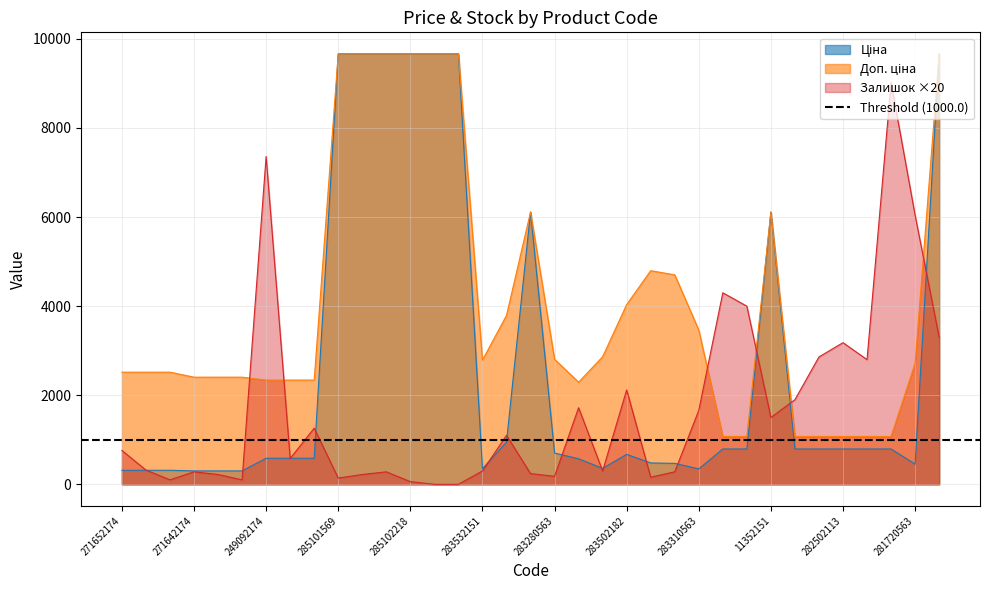

At which label is Доп. ціна closest to 5369?

283370563